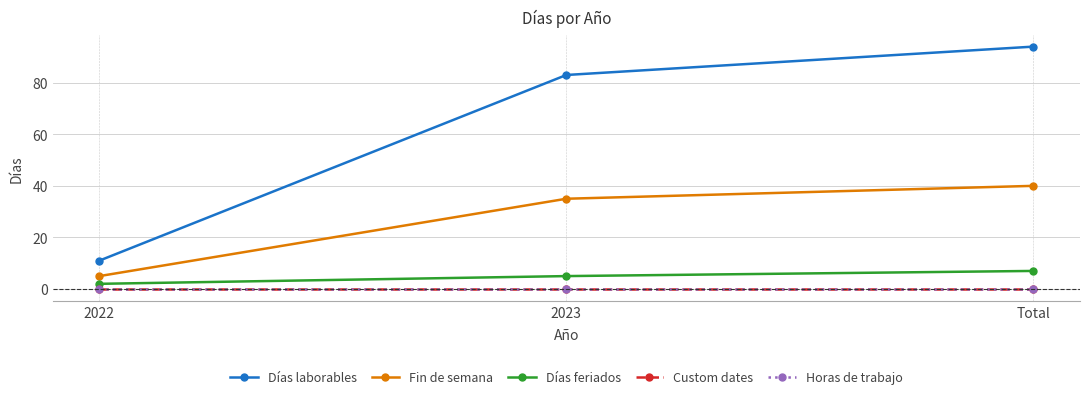

Does the chart have visible grid lines?

Yes